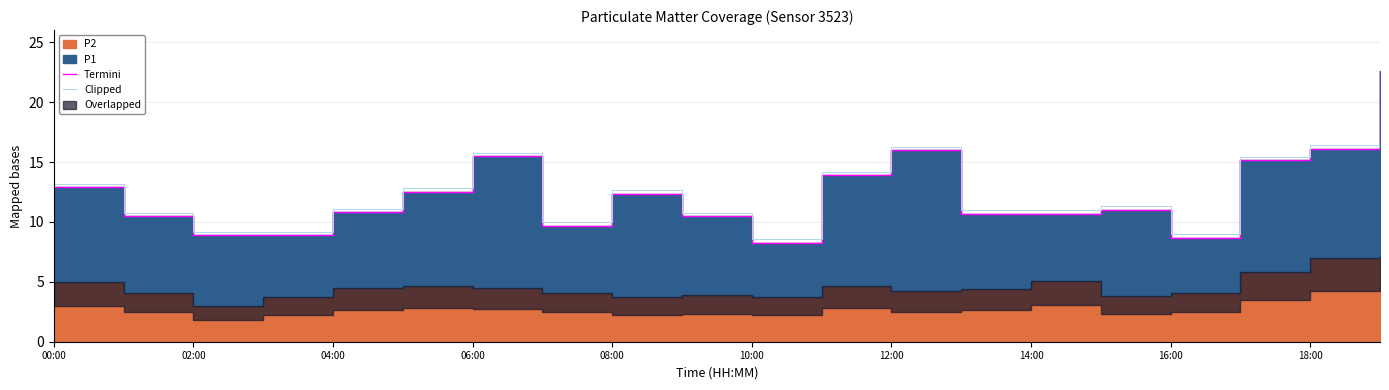

Which series has the widest spread of values?

Termini